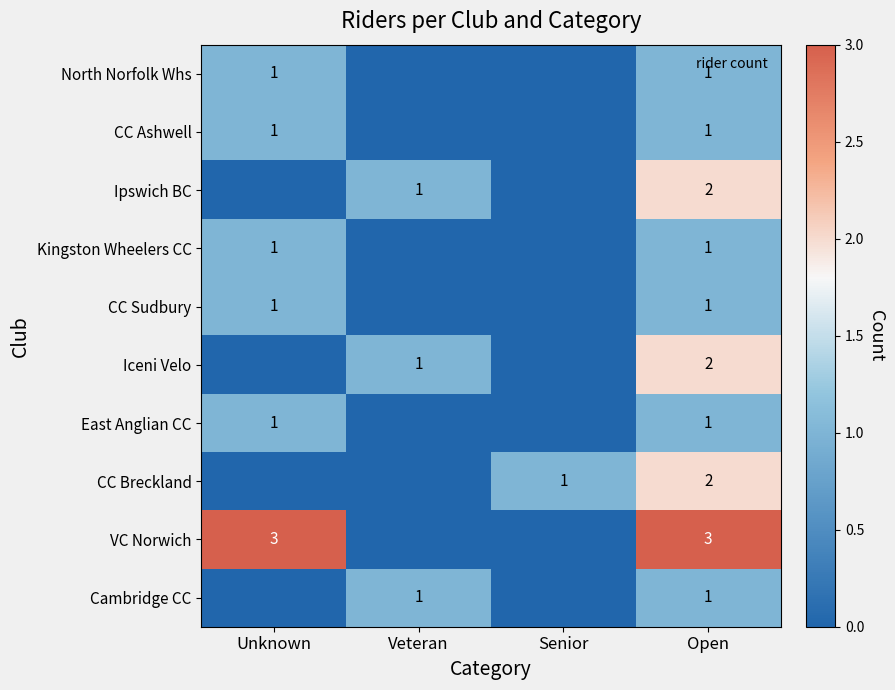

How many positive values does the Cambridge CC series have?

2